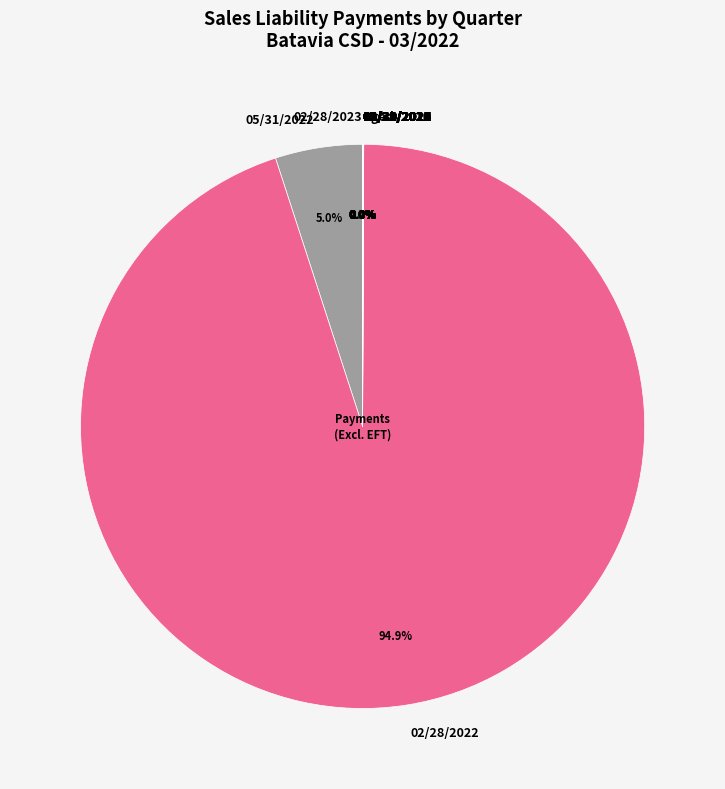

Which category accounts for the majority?

02/28/2022